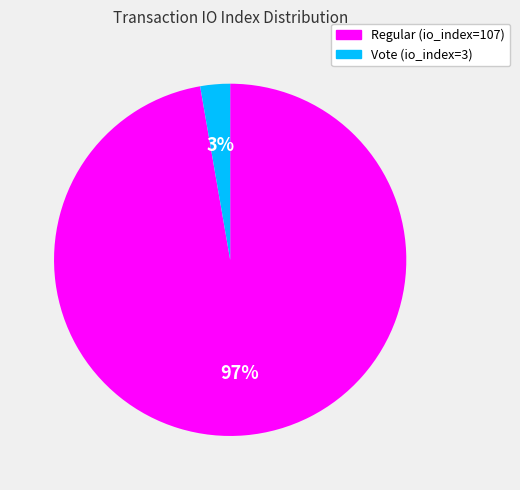

Does Regular (io_index=107) represent more than half of the total?

Yes